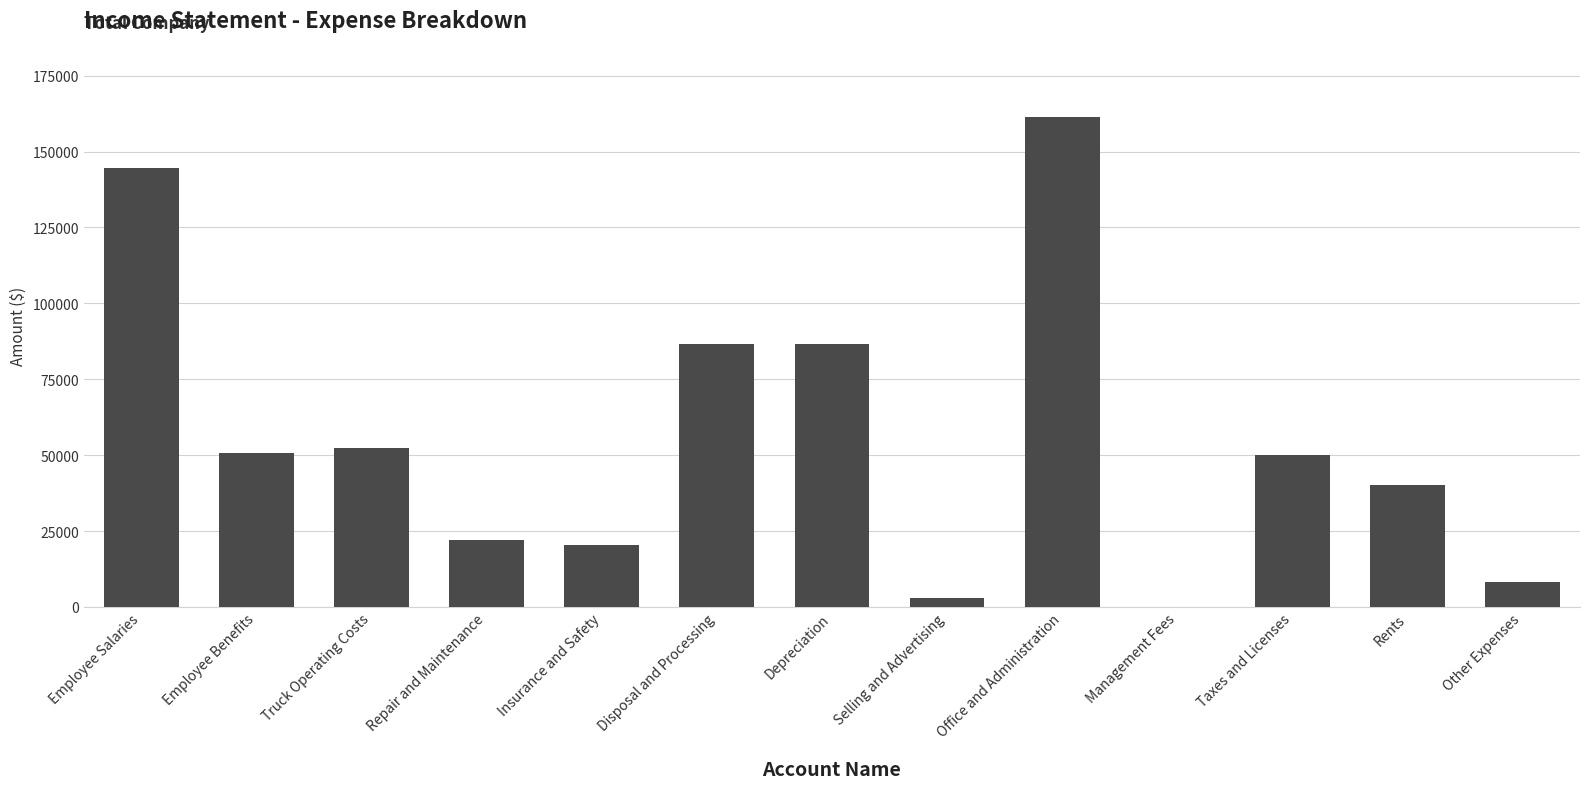

The value at Repair and Maintenance is 22060. True or false?

True